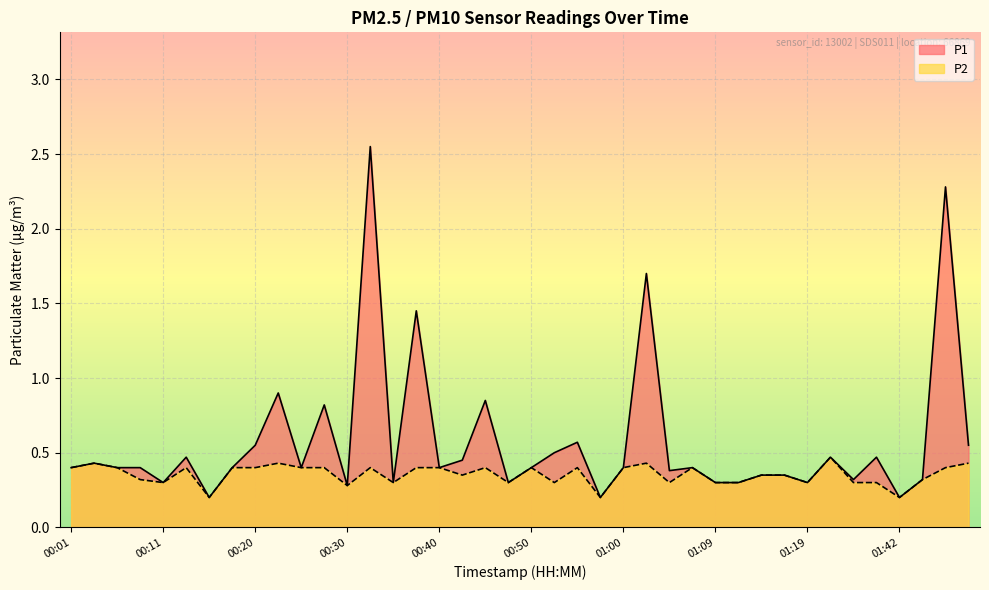

How many series are shown in this chart?

2